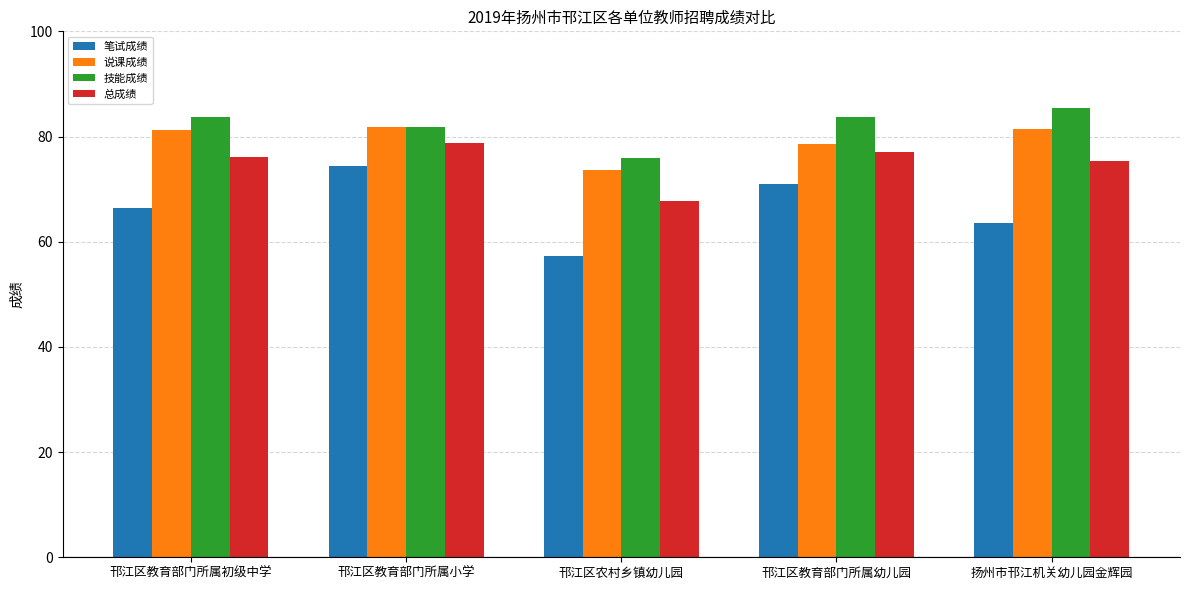

List the series in order of their peak value, highest first.

技能成绩, 说课成绩, 总成绩, 笔试成绩